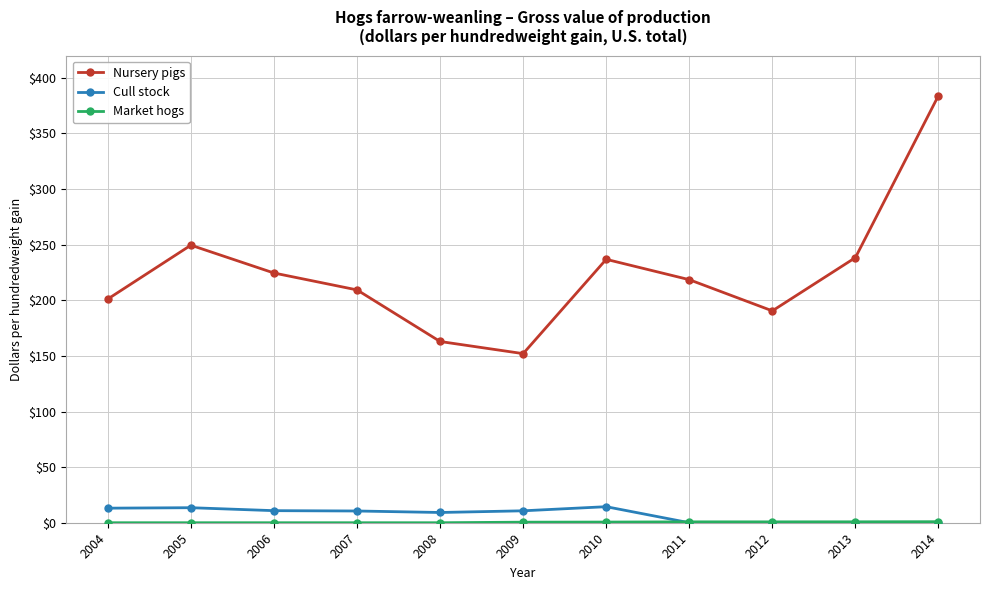

What is the spread (max minus min) of values at 2009?

151.5